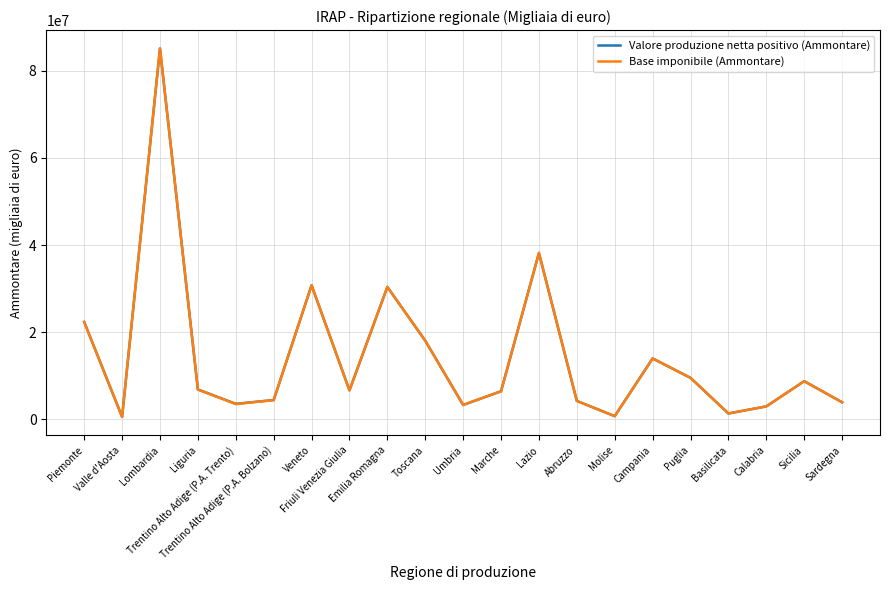

Is the value of Base imponibile (Ammontare) at Trentino Alto Adige (P.A. Bolzano) greater than the value of Valore produzione netta positivo (Ammontare) at Trentino Alto Adige (P.A. Trento)?

Yes